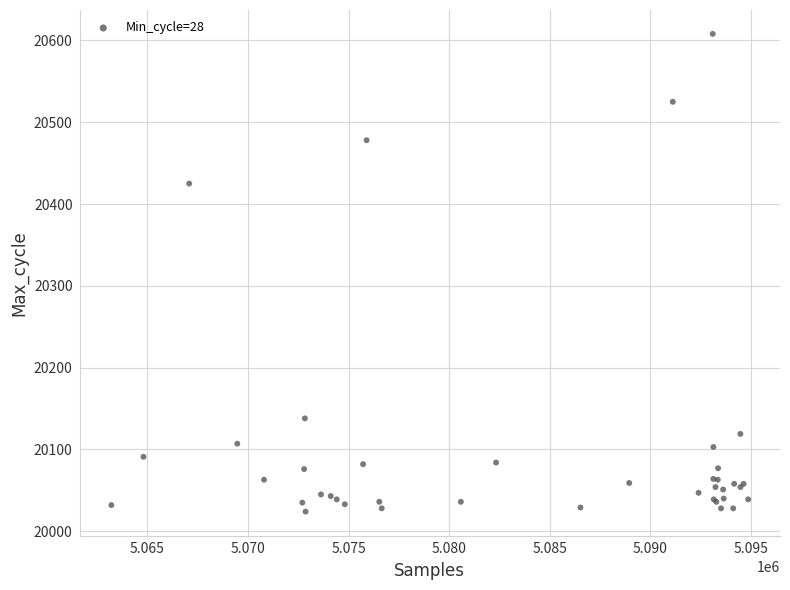

What Y value in the scatter plot is closest to 20316?

20425